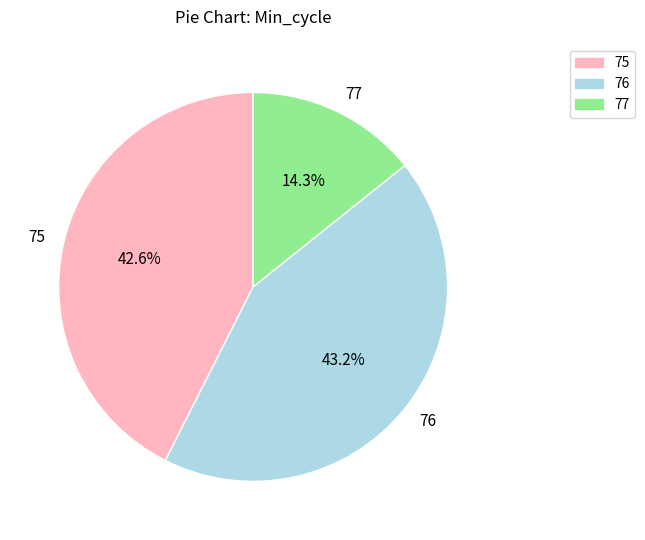

True or false: 75 accounts for 18% of the total.

False